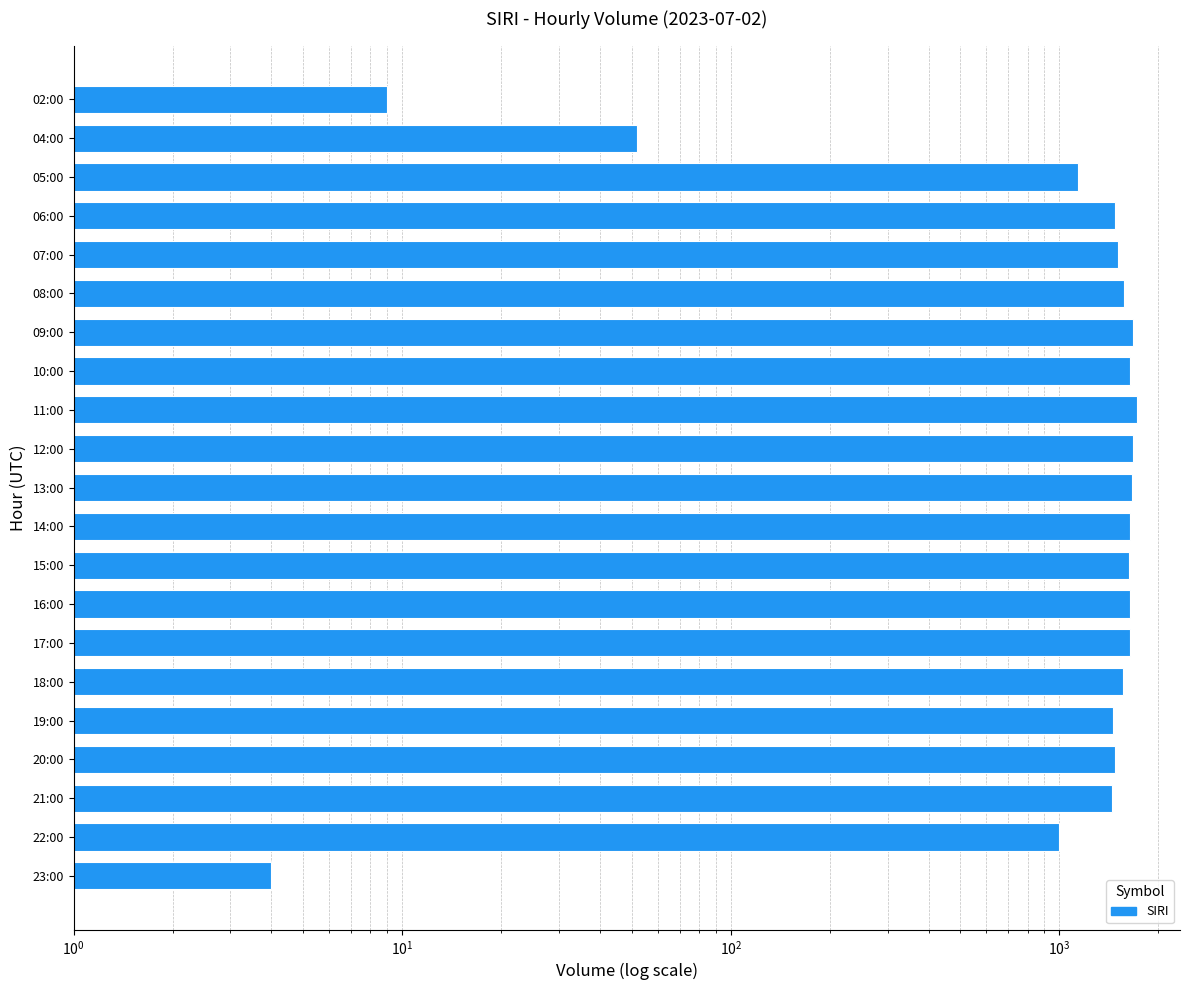

The chart shows a value of 1061 at 18:00. True or false?

False